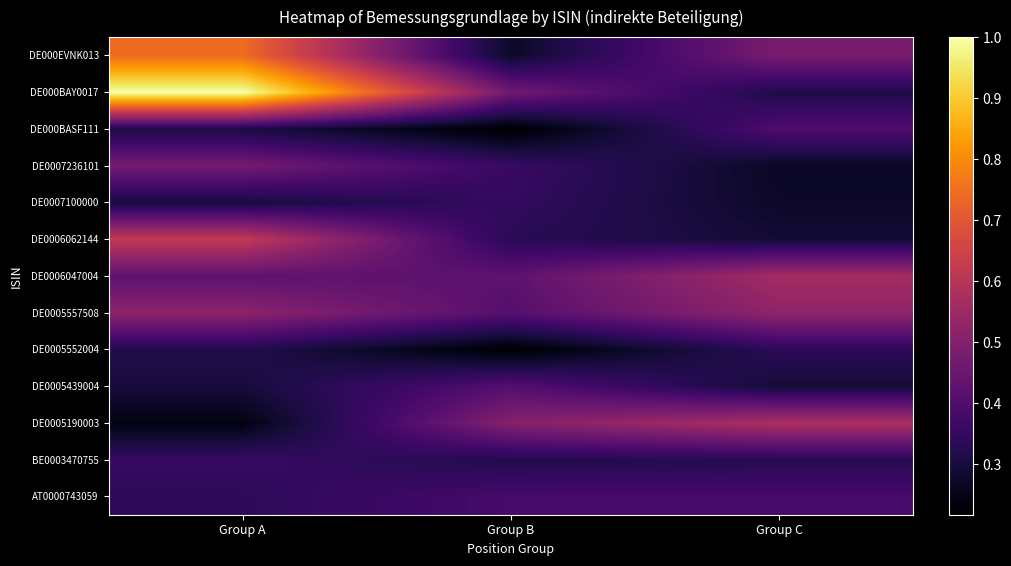

Count the number of categories in the chart.

3